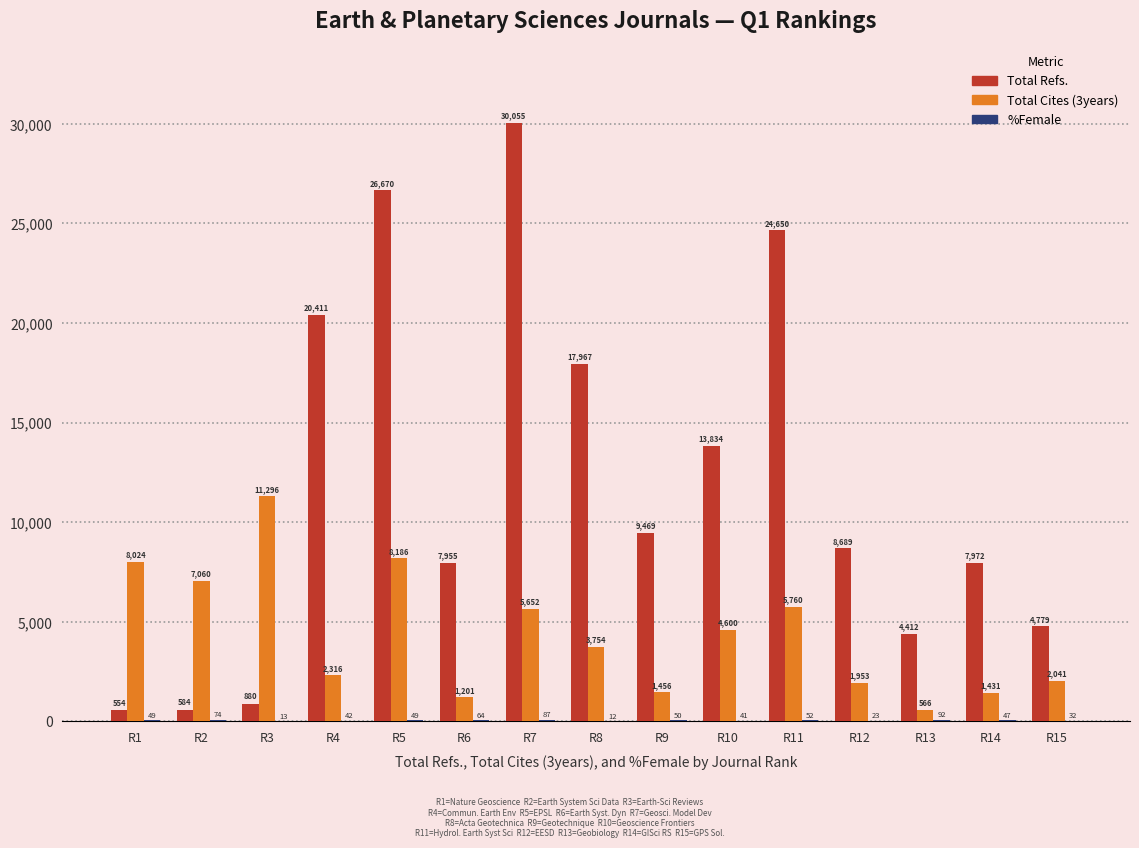

Are the bars horizontal?

No